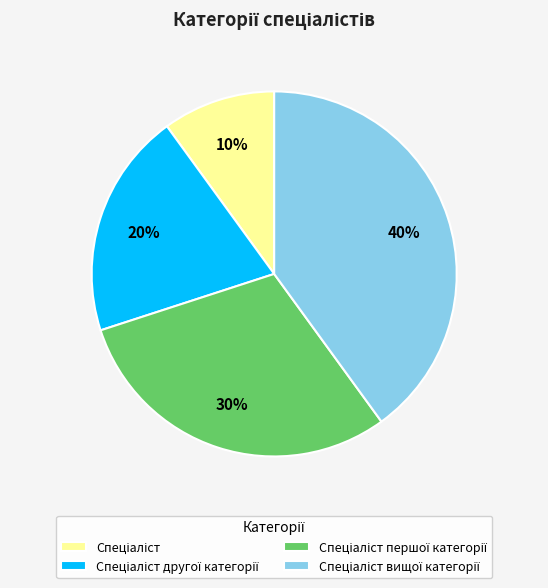

Count the number of slices in the pie.

4